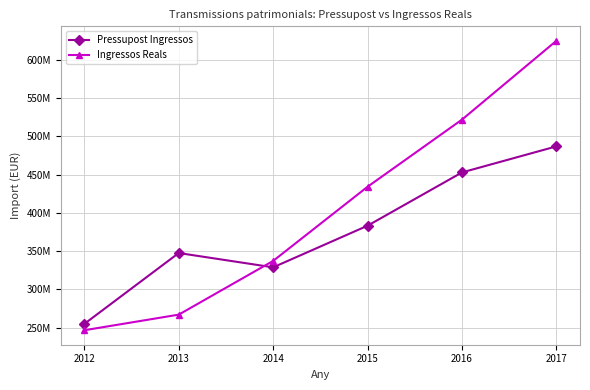

What are all the series names shown in the legend?

Pressupost Ingressos, Ingressos Reals